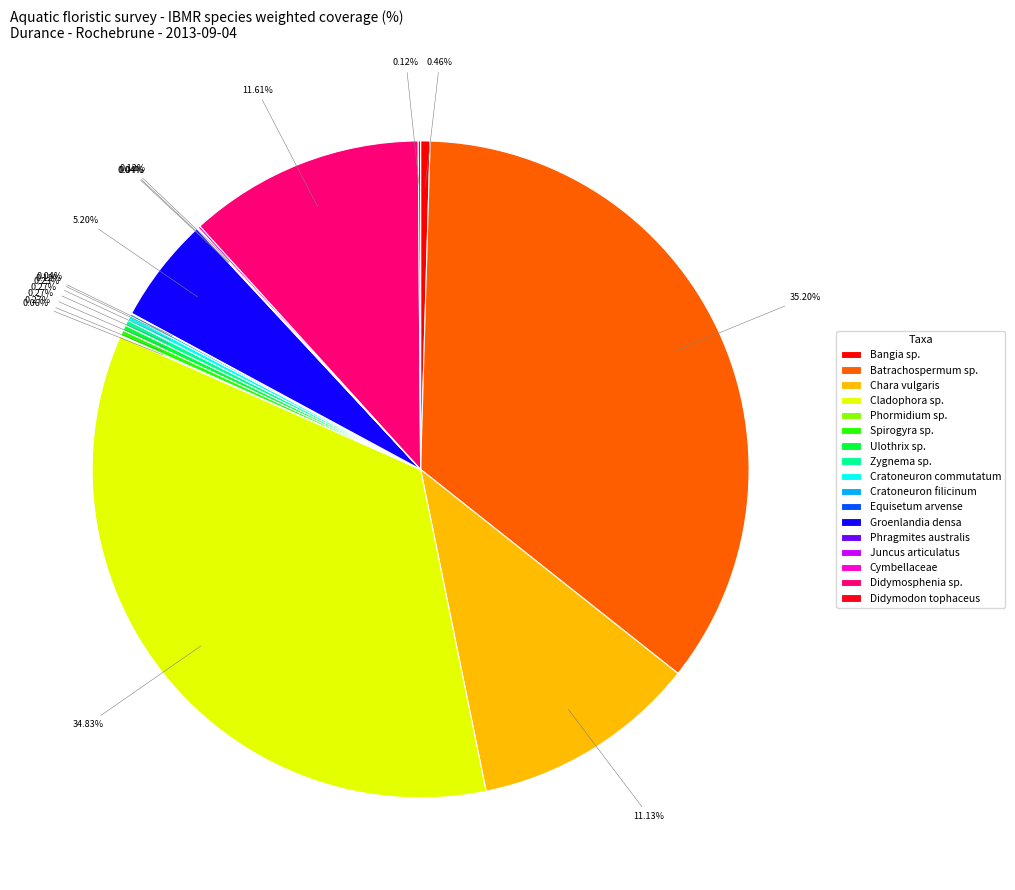

Is there any slice that represents more than half of the pie?

No